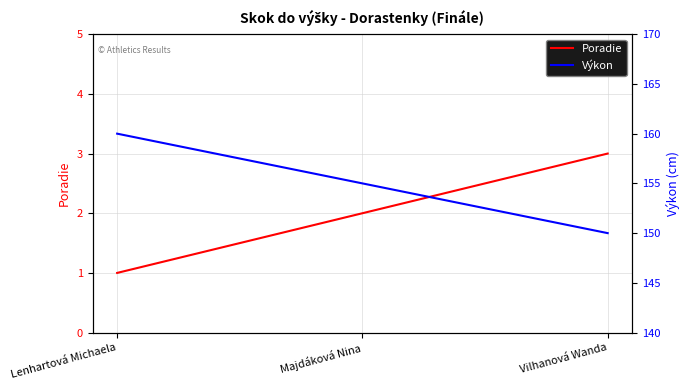

What is the minimum value for Výkon?

150